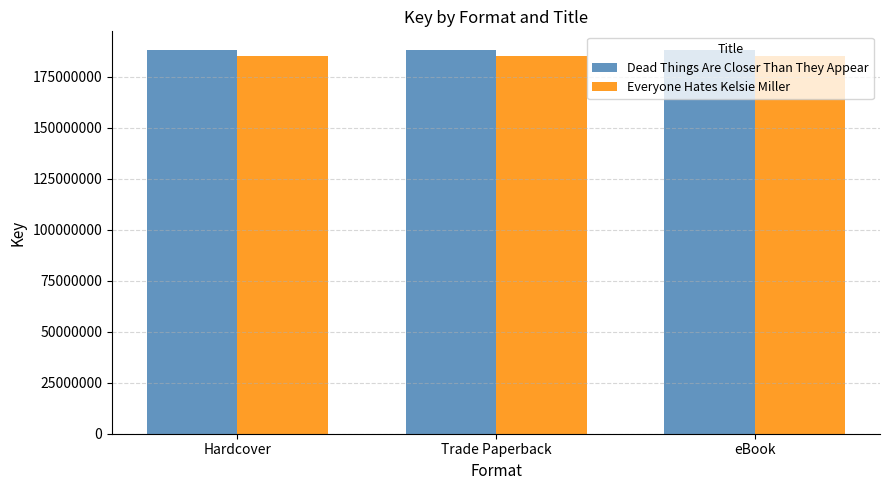

What is the label of the 1st bar from the right?

eBook